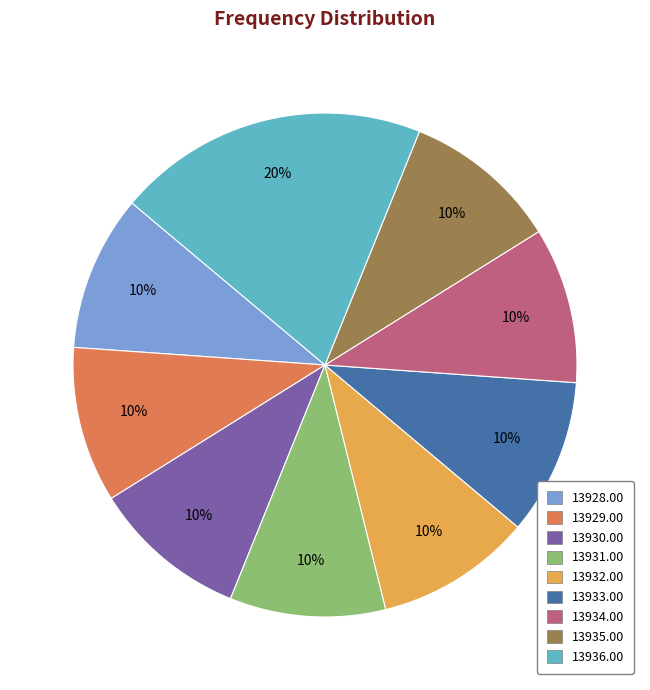

Count the number of slices in the pie.

9